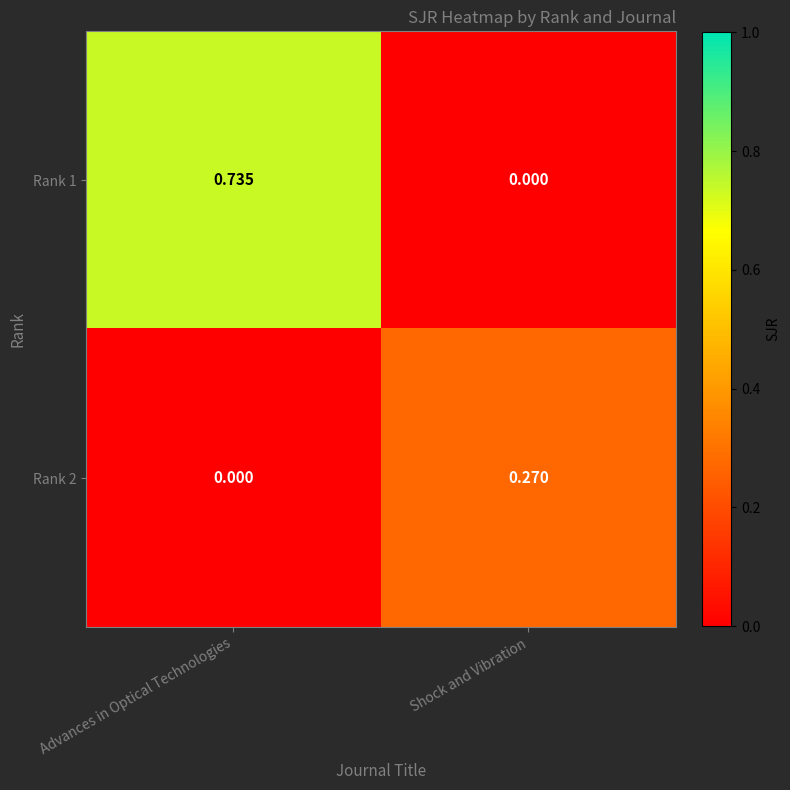

At which category is the sum across all series the highest?

Advances in Optical Technologies